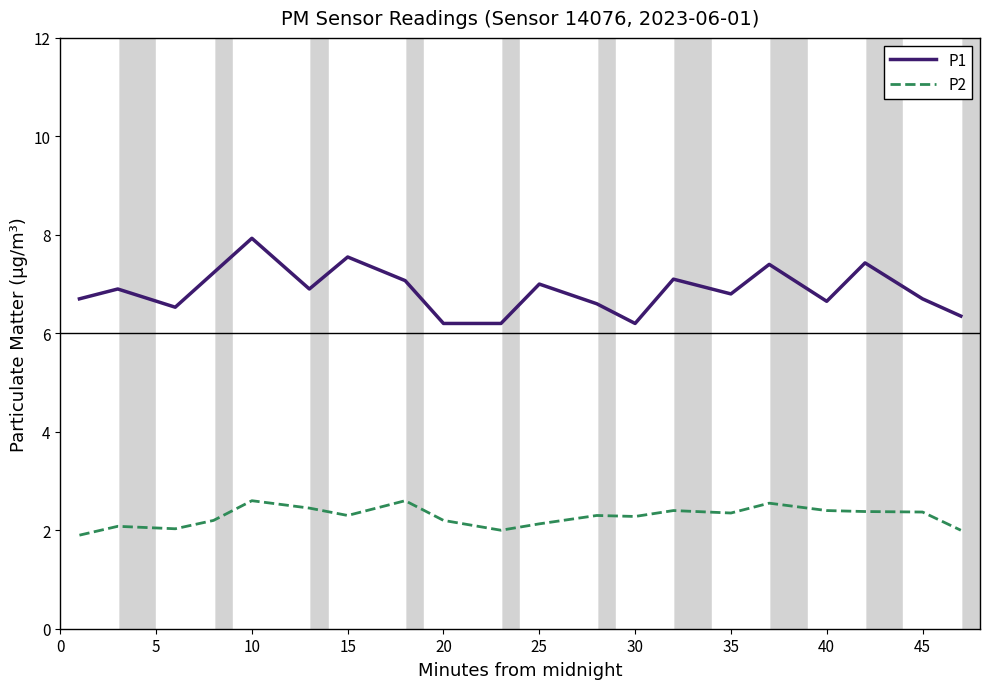

Which series has the widest spread of values?

P1